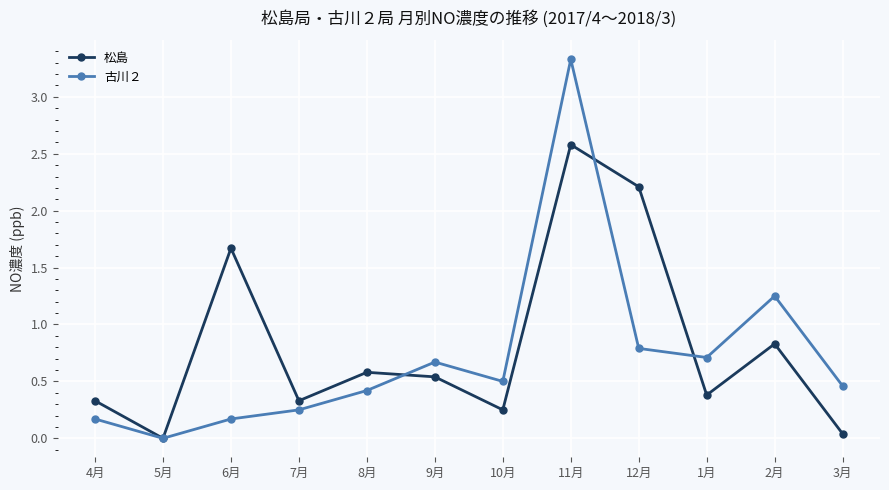

Which label corresponds to the smallest value in the chart?

5月